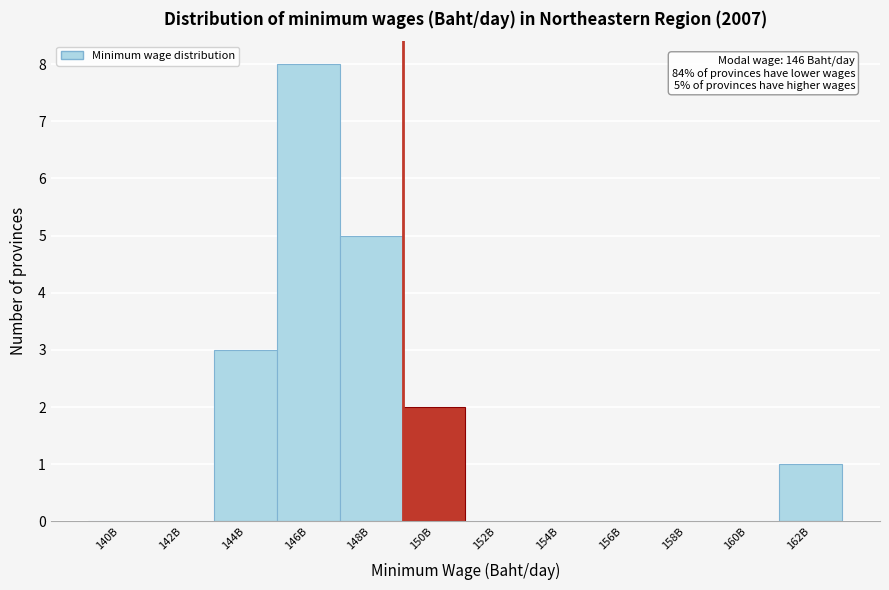

Reading left to right, transcribe all the data shown in this chart.

140B=0	142B=0	144B=3	146B=8	148B=5	150B=2	152B=0	154B=0	156B=0	158B=0	160B=0	162B=1